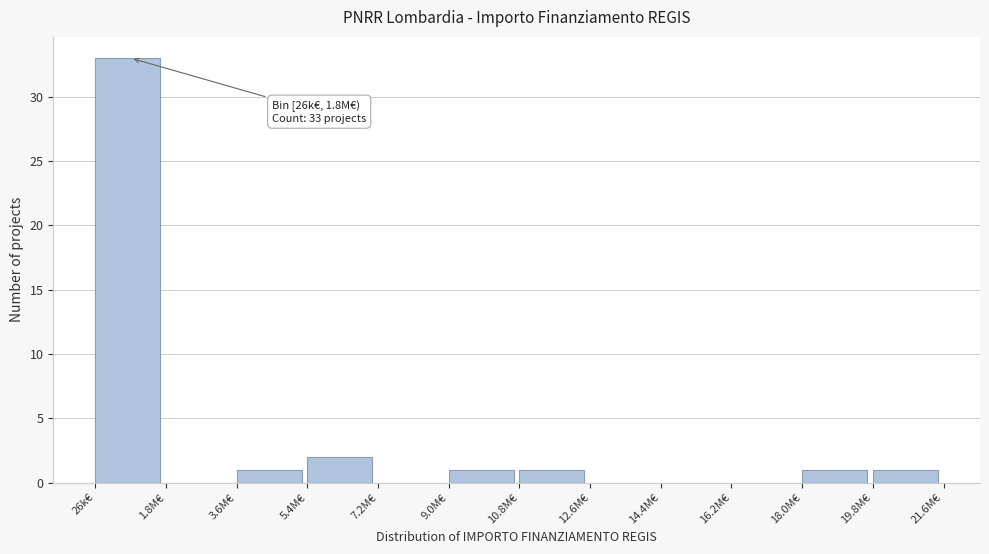

Reading right to left, list all the values displayed in this chart.

19.8M€=1	18.0M€=1	16.2M€=0	14.4M€=0	12.6M€=0	10.8M€=1	9.0M€=1	7.2M€=0	5.4M€=2	3.6M€=1	1.8M€=0	26k€=33